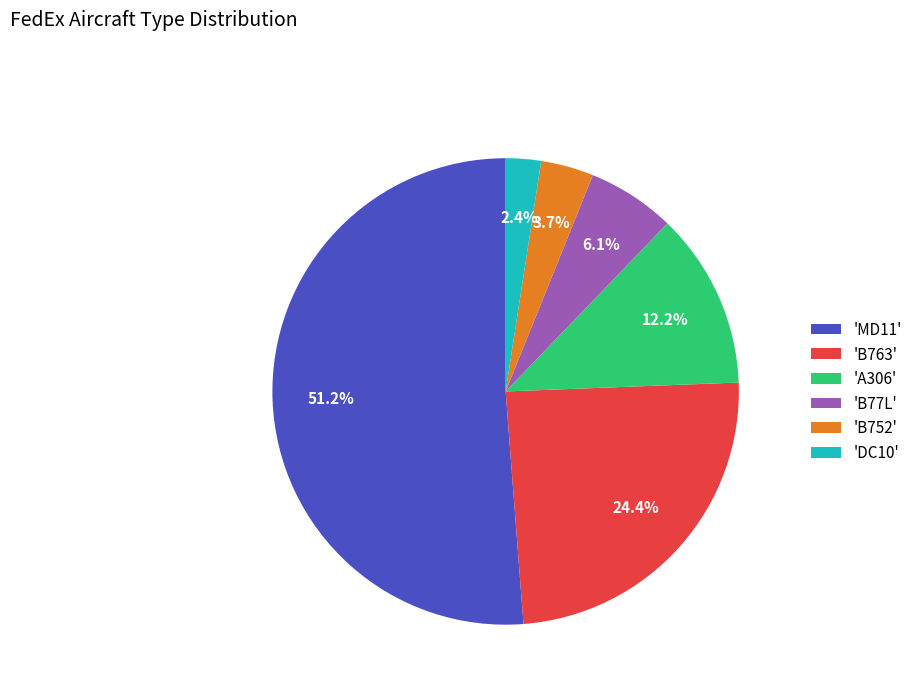

Which slice is the largest?

'MD11'